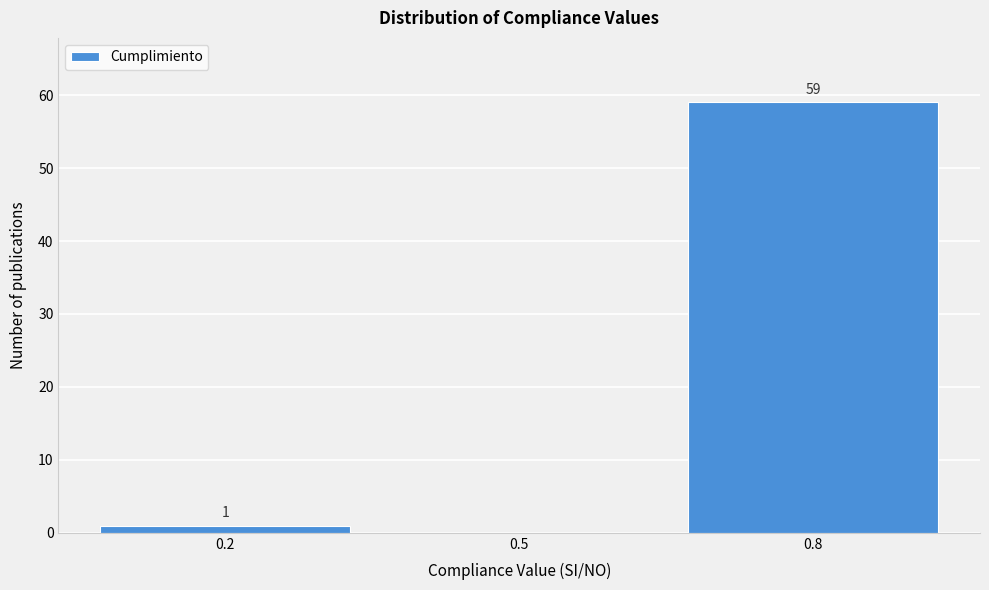

Reading left to right, what are all the values shown in this chart?

0.2=1	0.5=0	0.8=59